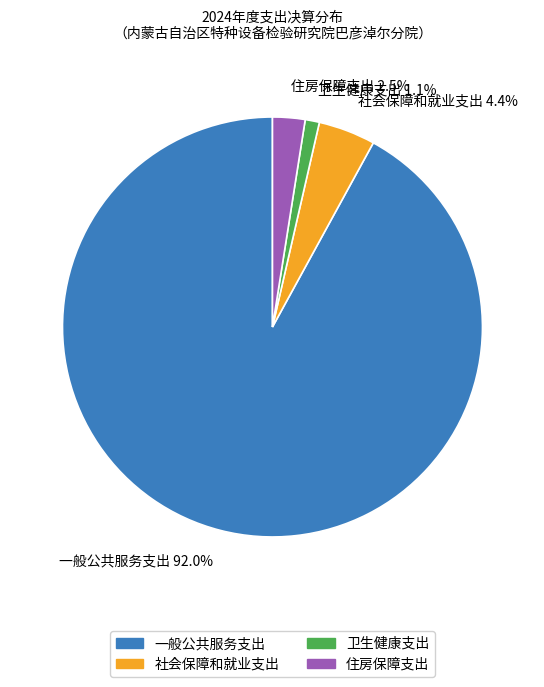

True or false: 卫生健康支出 accounts for 1% of the total.

True